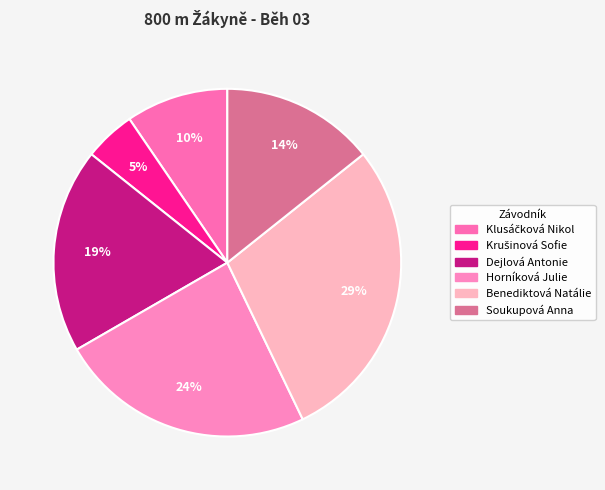

How many segments does this pie chart have?

6